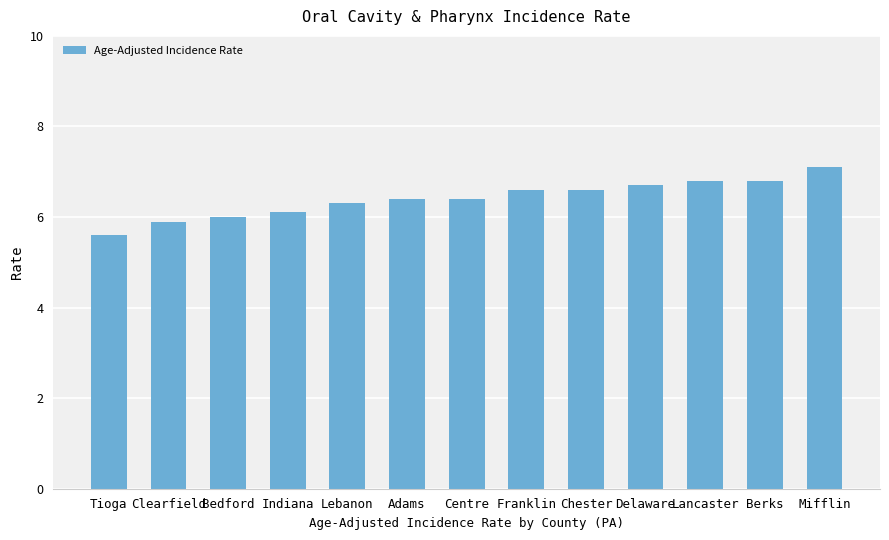

What is the approximate value at Adams?

6.4